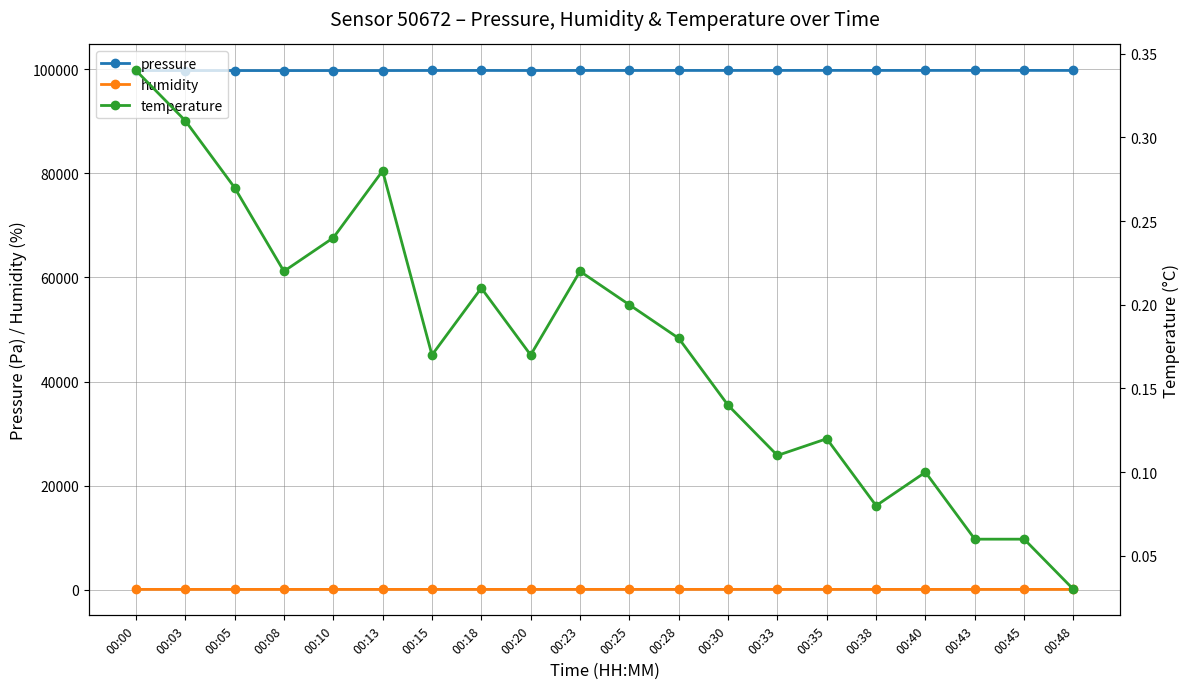

How many categories are shown in the chart?

20